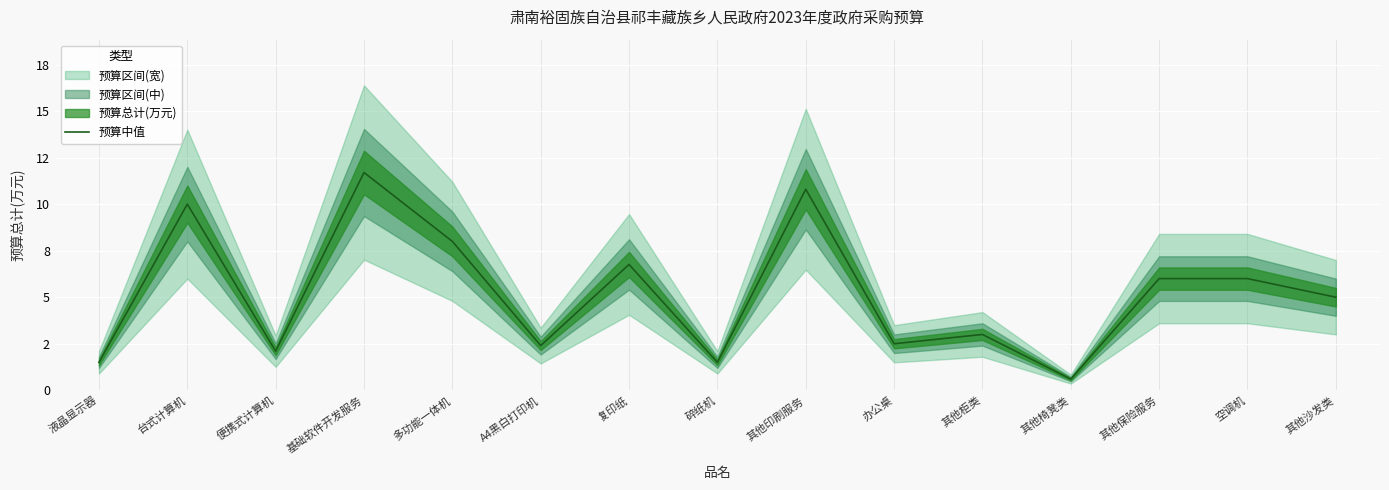

Reading left to right, what are all the values shown in this chart?

液晶显示器=1.5	台式计算机=10.0	便携式计算机=2.1	基础软件开发服务=11.7	多功能一体机=8.0	A4黑白打印机=2.4	复印纸=6.8	碎纸机=1.5	其他印刷服务=10.8	办公桌=2.5	其他柜类=3.0	其他椅凳类=0.6	其他保险服务=6.0	空调机=6.0	其他沙发类=5.0